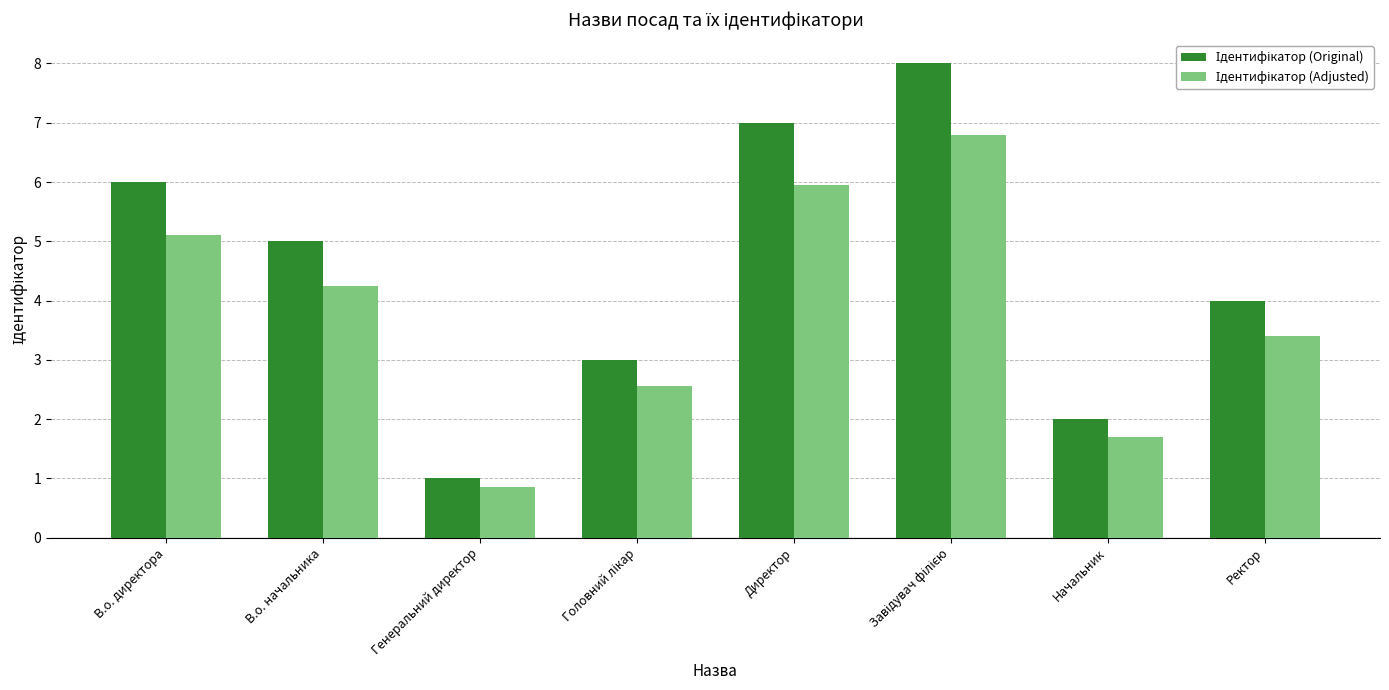

What is the maximum value shown in the chart?

8.0